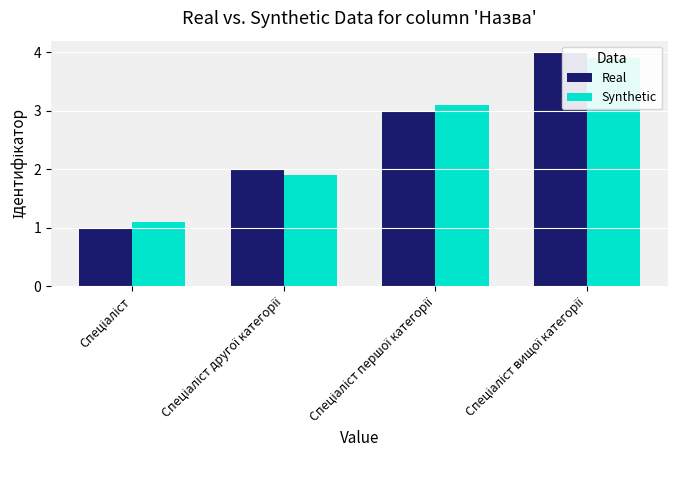

Which has a higher value, Спеціаліст or Спеціаліст другої категорії?

Спеціаліст другої категорії